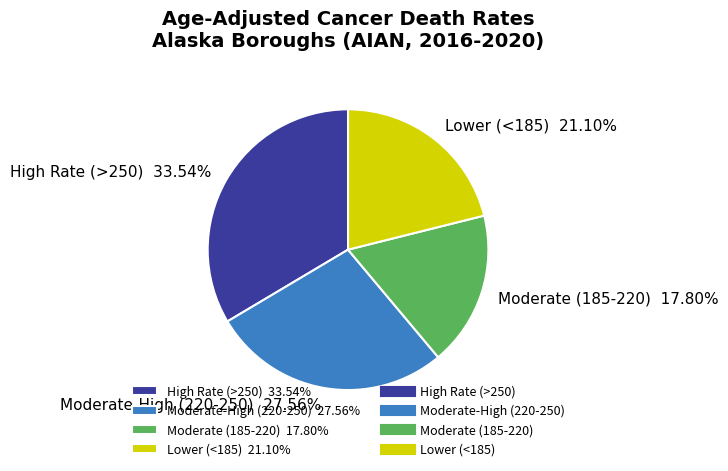

Is Moderate-High (220-250) 27.56% the majority of the pie?

No